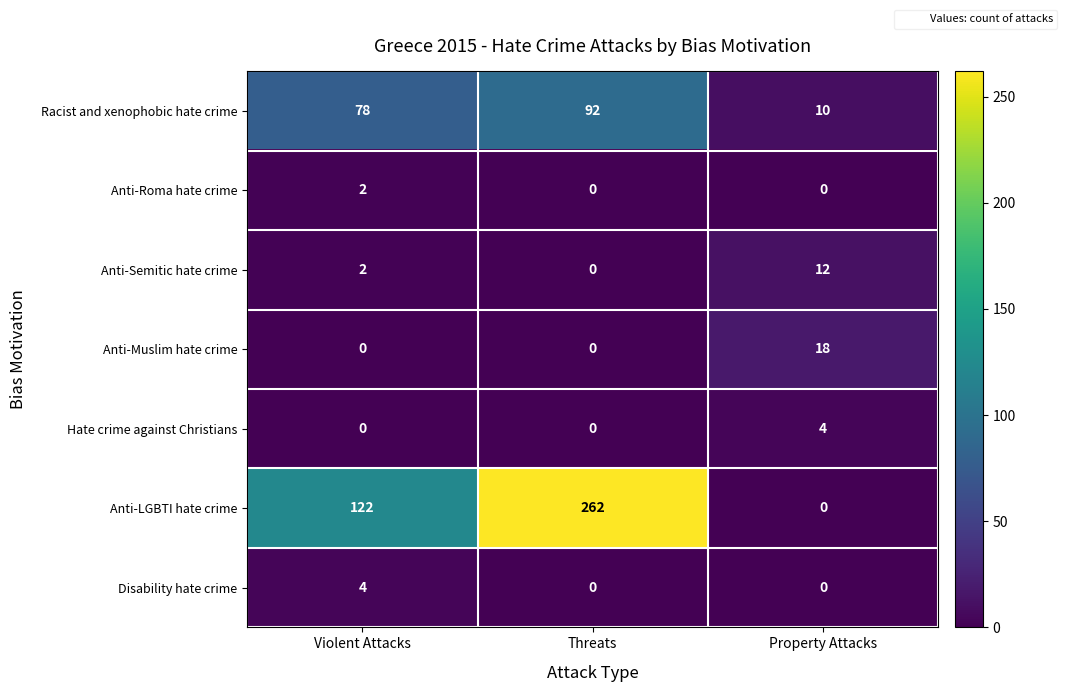

What is the difference between the maximum and minimum values in the Anti-Muslim hate crime series?

18